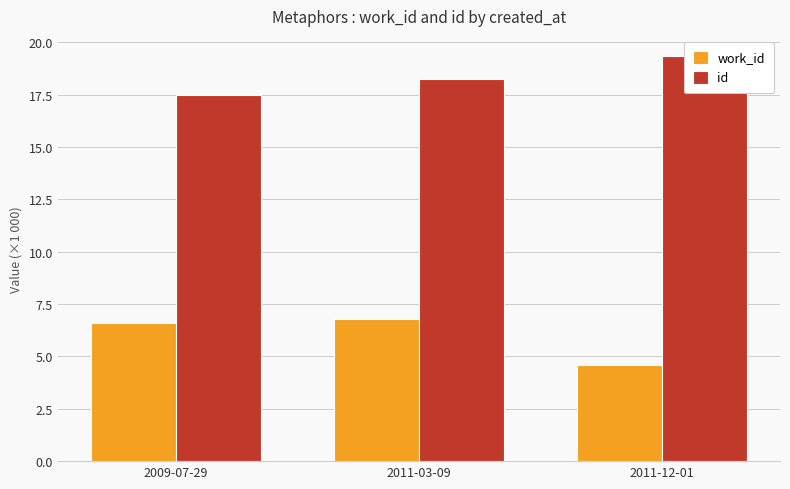

At 2011-03-09, list the series in order from smallest to largest.

work_id, id